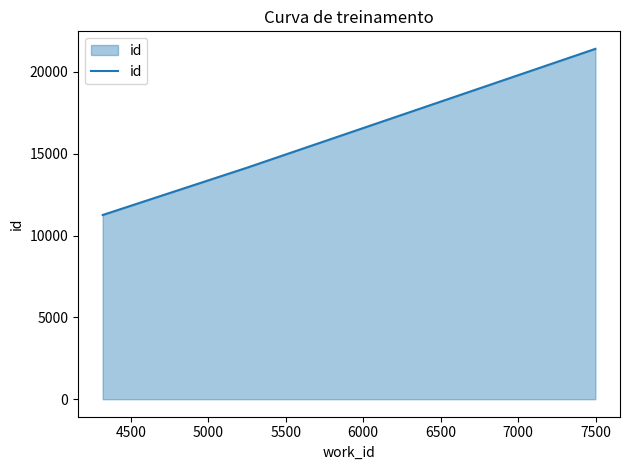

How many values are below 14148?

1